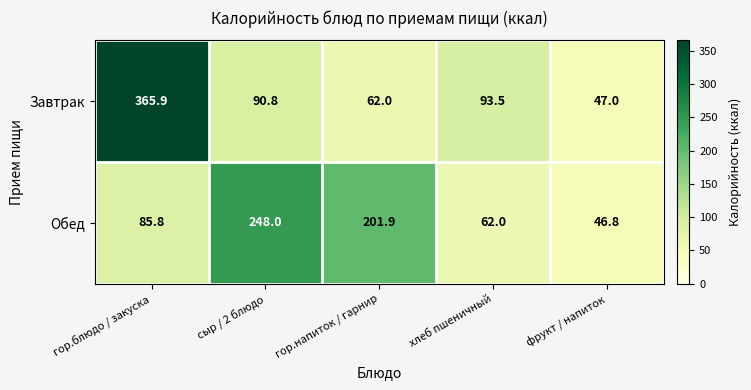

How many distinct data groups are displayed?

2